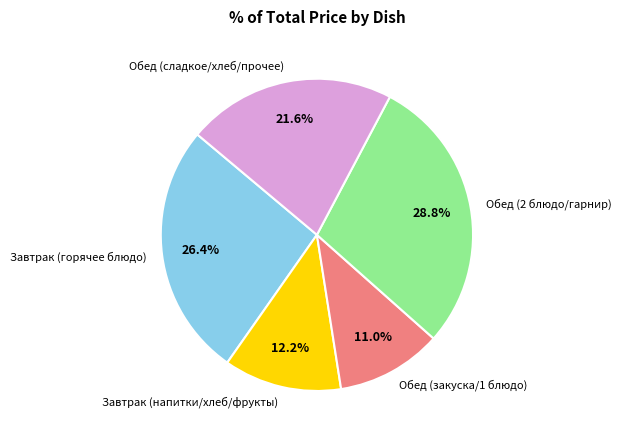

Does any single category account for the majority?

No